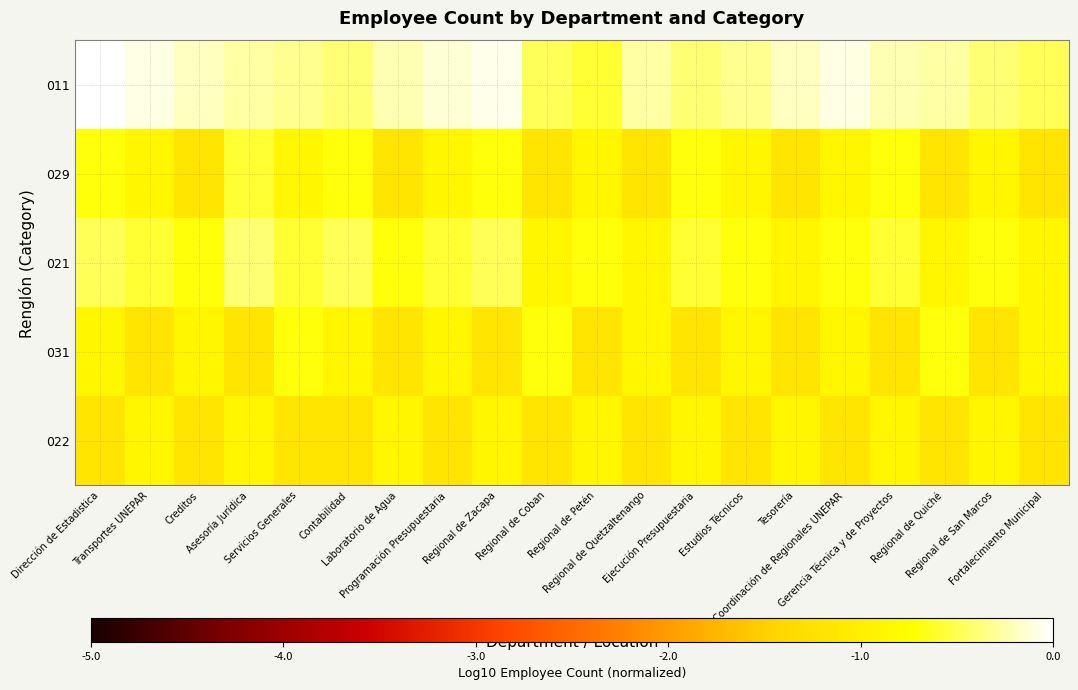

Reading right to left, list all the values displayed in this chart.

011: Fortalecimiento Municipal=-0.5	Regional de San Marcos=-0.4	Regional de Quiché=-0.3	Gerencia Técnica y de Proyectos=-0.2	Coordinación de Regionales UNEPAR=-0.1	Tesorería=-0.2	Estudios Técnicos=-0.3	Ejecución Presupuestaria=-0.4	Regional de Quetzaltenango=-0.3	Regional de Petén=-0.6	Regional de Coban=-0.5	Regional de Zacapa=-0.1	Programación Presupuestaria=-0.1	Laboratorio de Agua=-0.2	Contabilidad=-0.4	Servicios Generales=-0.3	Asesoría Jurídica=-0.3	Creditos=-0.2	Transportes UNEPAR=-0.1	Dirección de Estadistica=0.0
029: Fortalecimiento Municipal=-1.2	Regional de San Marcos=-0.9	Regional de Quiché=-1.2	Gerencia Técnica y de Proyectos=-0.7	Coordinación de Regionales UNEPAR=-0.9	Tesorería=-1.2	Estudios Técnicos=-0.9	Ejecución Presupuestaria=-0.7	Regional de Quetzaltenango=-1.2	Regional de Petén=-0.9	Regional de Coban=-1.2	Regional de Zacapa=-0.7	Programación Presupuestaria=-0.9	Laboratorio de Agua=-1.2	Contabilidad=-0.7	Servicios Generales=-0.9	Asesoría Jurídica=-0.6	Creditos=-1.2	Transportes UNEPAR=-0.9	Dirección de Estadistica=-0.7
021: Fortalecimiento Municipal=-0.9	Regional de San Marcos=-0.7	Regional de Quiché=-0.9	Gerencia Técnica y de Proyectos=-0.6	Coordinación de Regionales UNEPAR=-0.7	Tesorería=-0.9	Estudios Técnicos=-0.7	Ejecución Presupuestaria=-0.6	Regional de Quetzaltenango=-0.9	Regional de Petén=-0.7	Regional de Coban=-0.9	Regional de Zacapa=-0.5	Programación Presupuestaria=-0.6	Laboratorio de Agua=-0.7	Contabilidad=-0.5	Servicios Generales=-0.6	Asesoría Jurídica=-0.4	Creditos=-0.7	Transportes UNEPAR=-0.6	Dirección de Estadistica=-0.5
031: Fortalecimiento Municipal=-0.9	Regional de San Marcos=-1.2	Regional de Quiché=-0.7	Gerencia Técnica y de Proyectos=-1.2	Coordinación de Regionales UNEPAR=-0.9	Tesorería=-1.2	Estudios Técnicos=-0.9	Ejecución Presupuestaria=-1.2	Regional de Quetzaltenango=-0.9	Regional de Petén=-1.2	Regional de Coban=-0.7	Regional de Zacapa=-1.2	Programación Presupuestaria=-0.9	Laboratorio de Agua=-1.2	Contabilidad=-0.9	Servicios Generales=-0.7	Asesoría Jurídica=-1.2	Creditos=-0.9	Transportes UNEPAR=-1.2	Dirección de Estadistica=-0.9
022: Fortalecimiento Municipal=-1.2	Regional de San Marcos=-0.9	Regional de Quiché=-1.2	Gerencia Técnica y de Proyectos=-0.9	Coordinación de Regionales UNEPAR=-1.2	Tesorería=-0.9	Estudios Técnicos=-1.2	Ejecución Presupuestaria=-0.9	Regional de Quetzaltenango=-1.2	Regional de Petén=-0.9	Regional de Coban=-1.2	Regional de Zacapa=-0.9	Programación Presupuestaria=-1.2	Laboratorio de Agua=-0.9	Contabilidad=-1.2	Servicios Generales=-1.2	Asesoría Jurídica=-0.9	Creditos=-1.2	Transportes UNEPAR=-0.9	Dirección de Estadistica=-1.2